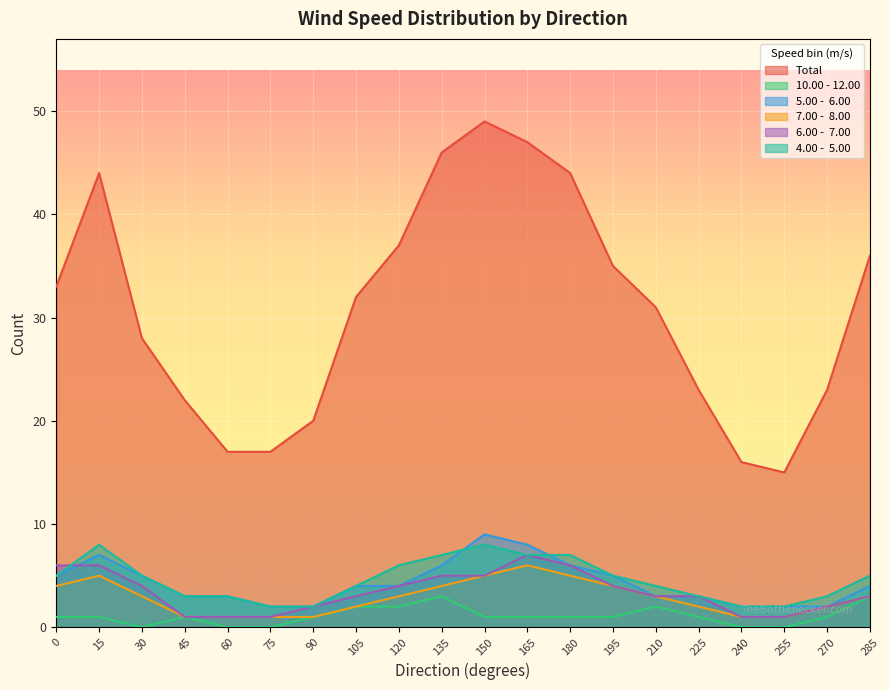

The 10.00 - 12.00 series shows 2 at 120. True or false?

True